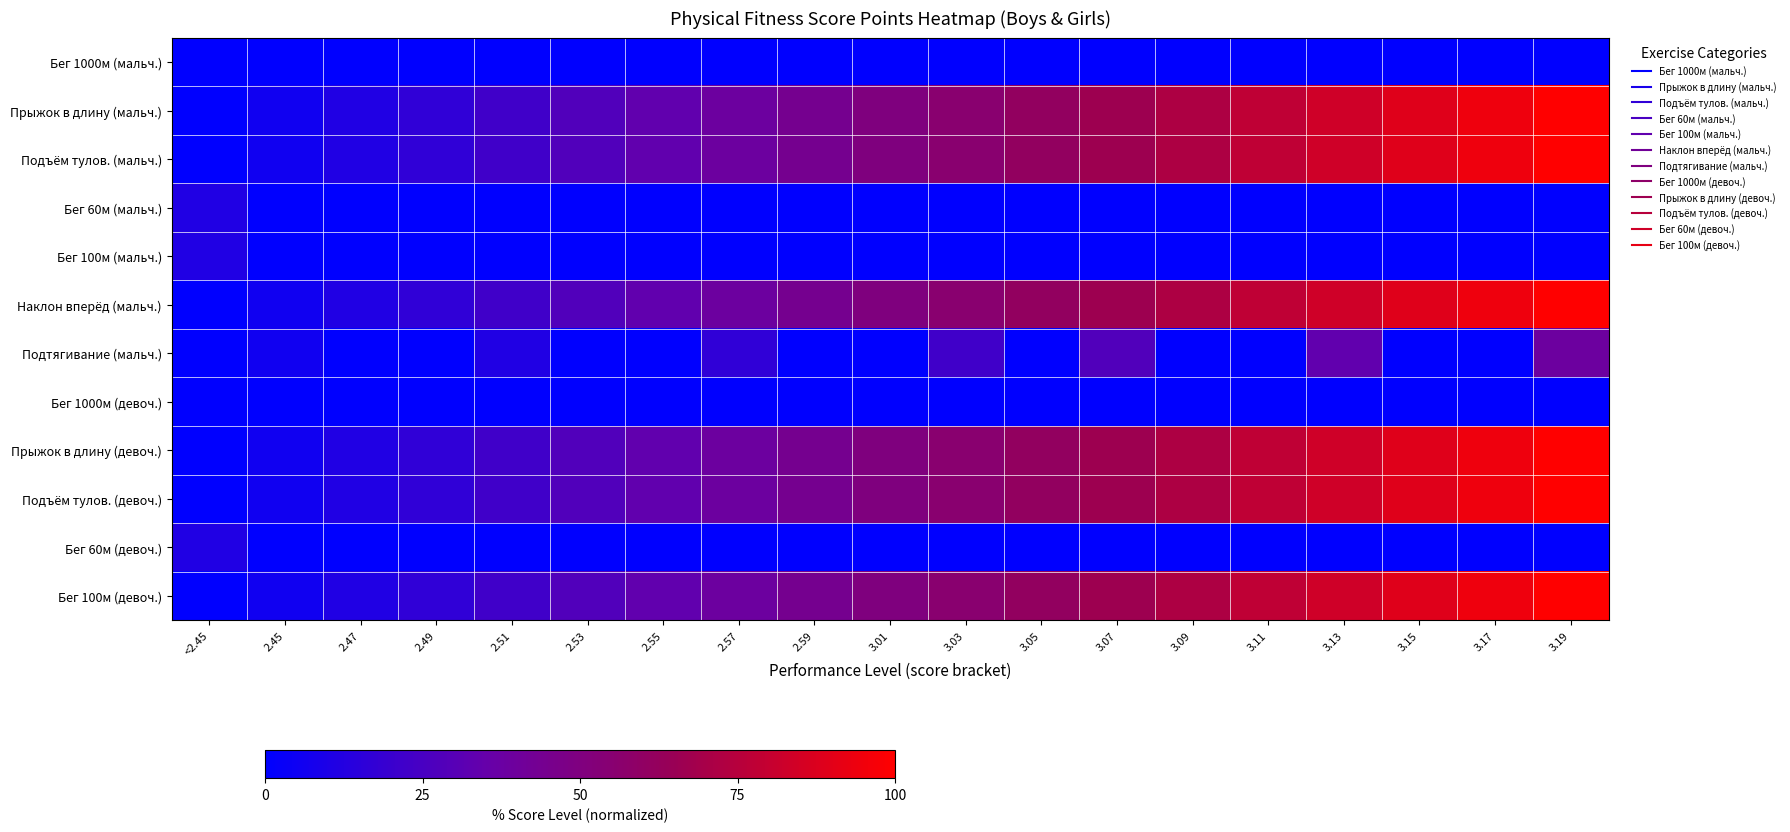

Reading right to left, transcribe all the data shown in this chart.

Бег 1000м (мальч.): 3.19=0.0	3.17=0.0	3.15=0.0	3.13=0.0	3.11=0.0	3.09=0.0	3.07=0.0	3.05=0.0	3.03=0.0	3.01=0.0	2.59=0.0	2.57=0.0	2.55=0.0	2.53=0.0	2.51=0.0	2.49=0.0	2.47=0.0	2.45=0.0	<2.45=0.0
Прыжок в длину (мальч.): 3.19=100.0	3.17=94.4	3.15=88.9	3.13=83.3	3.11=77.8	3.09=72.2	3.07=66.7	3.05=61.1	3.03=55.6	3.01=50.0	2.59=44.4	2.57=38.9	2.55=33.3	2.53=27.8	2.51=22.2	2.49=16.7	2.47=11.1	2.45=5.6	<2.45=0.0
Подъём тулов. (мальч.): 3.19=100.0	3.17=94.4	3.15=88.9	3.13=83.3	3.11=77.8	3.09=72.2	3.07=66.7	3.05=61.1	3.03=55.6	3.01=50.0	2.59=44.4	2.57=38.9	2.55=33.3	2.53=27.8	2.51=22.2	2.49=16.7	2.47=11.1	2.45=5.6	<2.45=0.0
Бег 60м (мальч.): 3.19=0.0	3.17=0.0	3.15=0.0	3.13=0.0	3.11=0.0	3.09=0.0	3.07=0.0	3.05=0.0	3.03=0.0	3.01=0.0	2.59=0.0	2.57=0.0	2.55=0.0	2.53=0.0	2.51=0.0	2.49=0.0	2.47=0.0	2.45=0.0	<2.45=11.1
Бег 100м (мальч.): 3.19=0.0	3.17=0.0	3.15=0.0	3.13=0.0	3.11=0.0	3.09=0.0	3.07=0.0	3.05=0.0	3.03=0.0	3.01=0.0	2.59=0.0	2.57=0.0	2.55=0.0	2.53=0.0	2.51=0.0	2.49=0.0	2.47=0.0	2.45=0.0	<2.45=11.1
Наклон вперёд (мальч.): 3.19=100.0	3.17=94.4	3.15=88.9	3.13=83.3	3.11=77.8	3.09=72.2	3.07=66.7	3.05=61.1	3.03=55.6	3.01=50.0	2.59=44.4	2.57=38.9	2.55=33.3	2.53=27.8	2.51=22.2	2.49=16.7	2.47=11.1	2.45=5.6	<2.45=0.0
Подтягивание (мальч.): 3.19=38.9	3.17=0.0	3.15=0.0	3.13=33.3	3.11=0.0	3.09=0.0	3.07=27.8	3.05=0.0	3.03=22.2	3.01=0.0	2.59=0.0	2.57=16.7	2.55=0.0	2.53=0.0	2.51=11.1	2.49=0.0	2.47=0.0	2.45=5.6	<2.45=0.0
Бег 1000м (девоч.): 3.19=0.0	3.17=0.0	3.15=0.0	3.13=0.0	3.11=0.0	3.09=0.0	3.07=0.0	3.05=0.0	3.03=0.0	3.01=0.0	2.59=0.0	2.57=0.0	2.55=0.0	2.53=0.0	2.51=0.0	2.49=0.0	2.47=0.0	2.45=0.0	<2.45=0.0
Прыжок в длину (девоч.): 3.19=100.0	3.17=94.4	3.15=88.9	3.13=83.3	3.11=77.8	3.09=72.2	3.07=66.7	3.05=61.1	3.03=55.6	3.01=50.0	2.59=44.4	2.57=38.9	2.55=33.3	2.53=27.8	2.51=22.2	2.49=16.7	2.47=11.1	2.45=5.6	<2.45=0.0
Подъём тулов. (девоч.): 3.19=100.0	3.17=94.4	3.15=88.9	3.13=83.3	3.11=77.8	3.09=72.2	3.07=66.7	3.05=61.1	3.03=55.6	3.01=50.0	2.59=44.4	2.57=38.9	2.55=33.3	2.53=27.8	2.51=22.2	2.49=16.7	2.47=11.1	2.45=5.6	<2.45=0.0
Бег 60м (девоч.): 3.19=0.0	3.17=0.0	3.15=0.0	3.13=0.0	3.11=0.0	3.09=0.0	3.07=0.0	3.05=0.0	3.03=0.0	3.01=0.0	2.59=0.0	2.57=0.0	2.55=0.0	2.53=0.0	2.51=0.0	2.49=0.0	2.47=0.0	2.45=0.0	<2.45=11.1
Бег 100м (девоч.): 3.19=100.0	3.17=94.4	3.15=88.9	3.13=83.3	3.11=77.8	3.09=72.2	3.07=66.7	3.05=61.1	3.03=55.6	3.01=50.0	2.59=44.4	2.57=38.9	2.55=33.3	2.53=27.8	2.51=22.2	2.49=16.7	2.47=11.1	2.45=5.6	<2.45=0.0